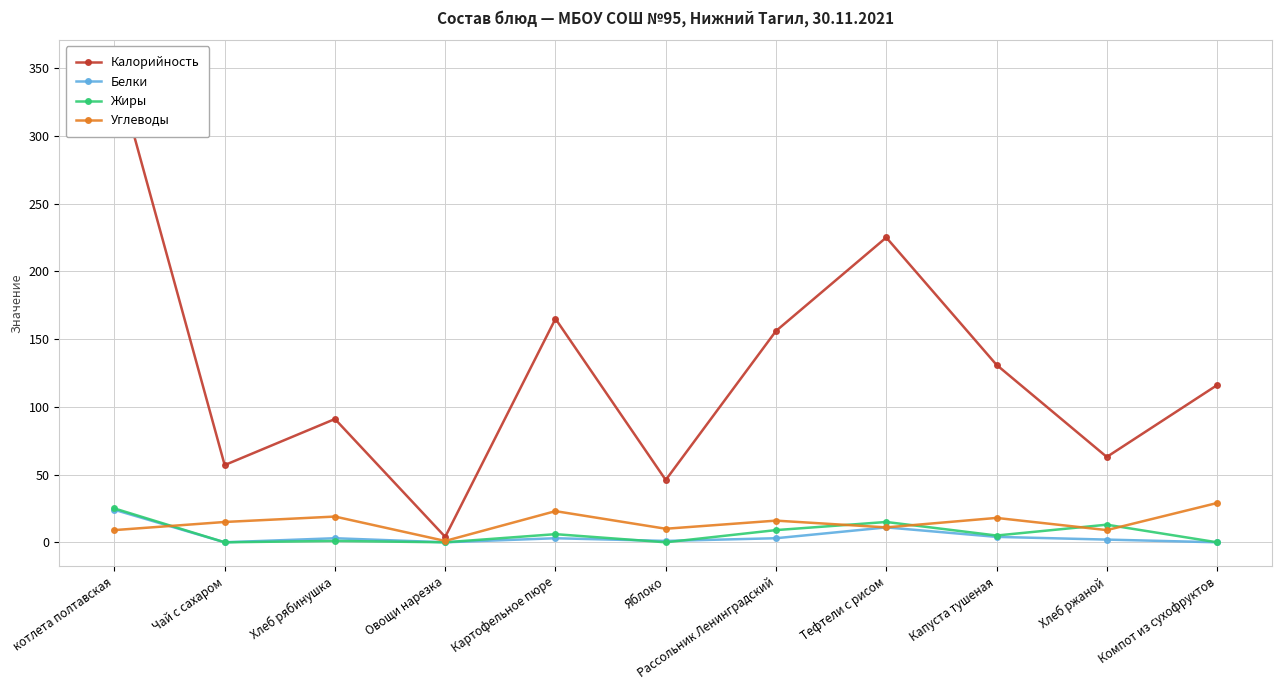

What is the difference between the Белки values at Хлеб ржаной and Компот из сухофруктов?

2